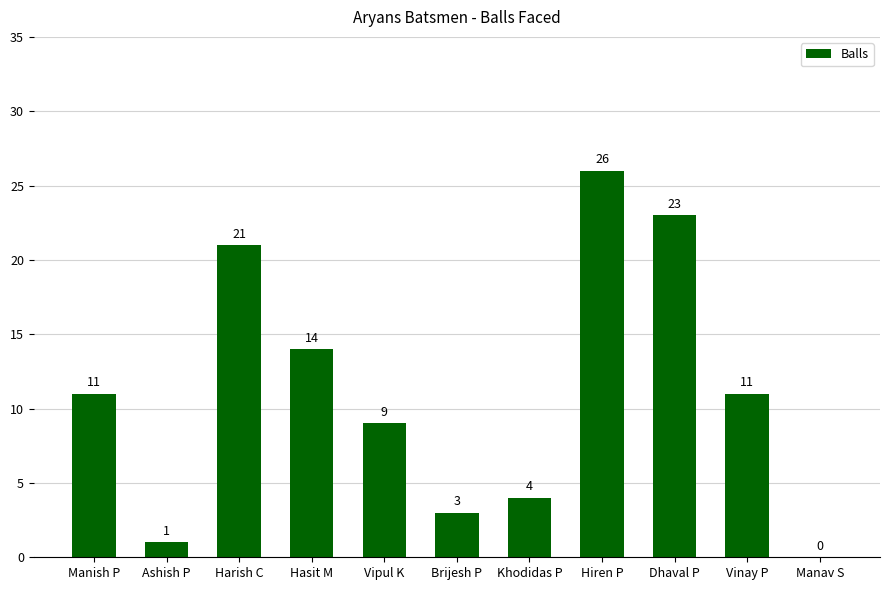

What is the sum of the values at Manish P and Vipul K?

20